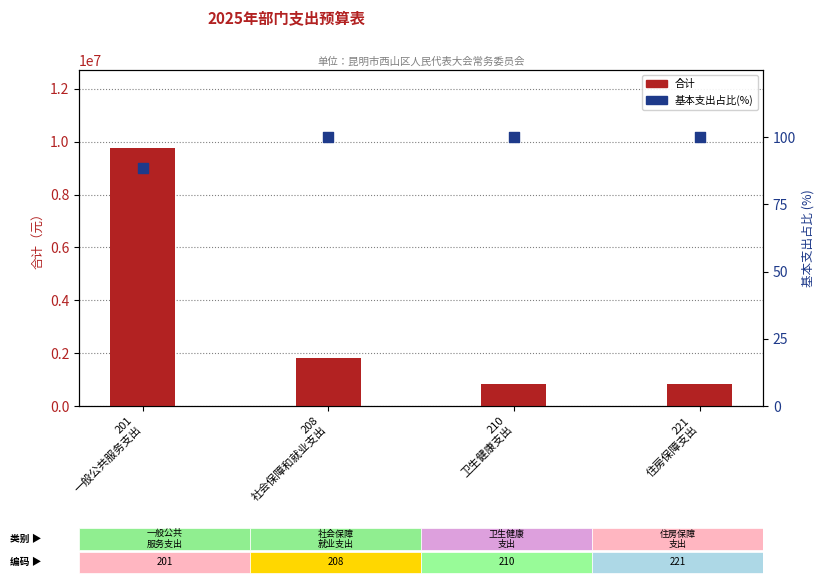

Which series reaches the minimum Y coordinate?

基本支出占比(%)